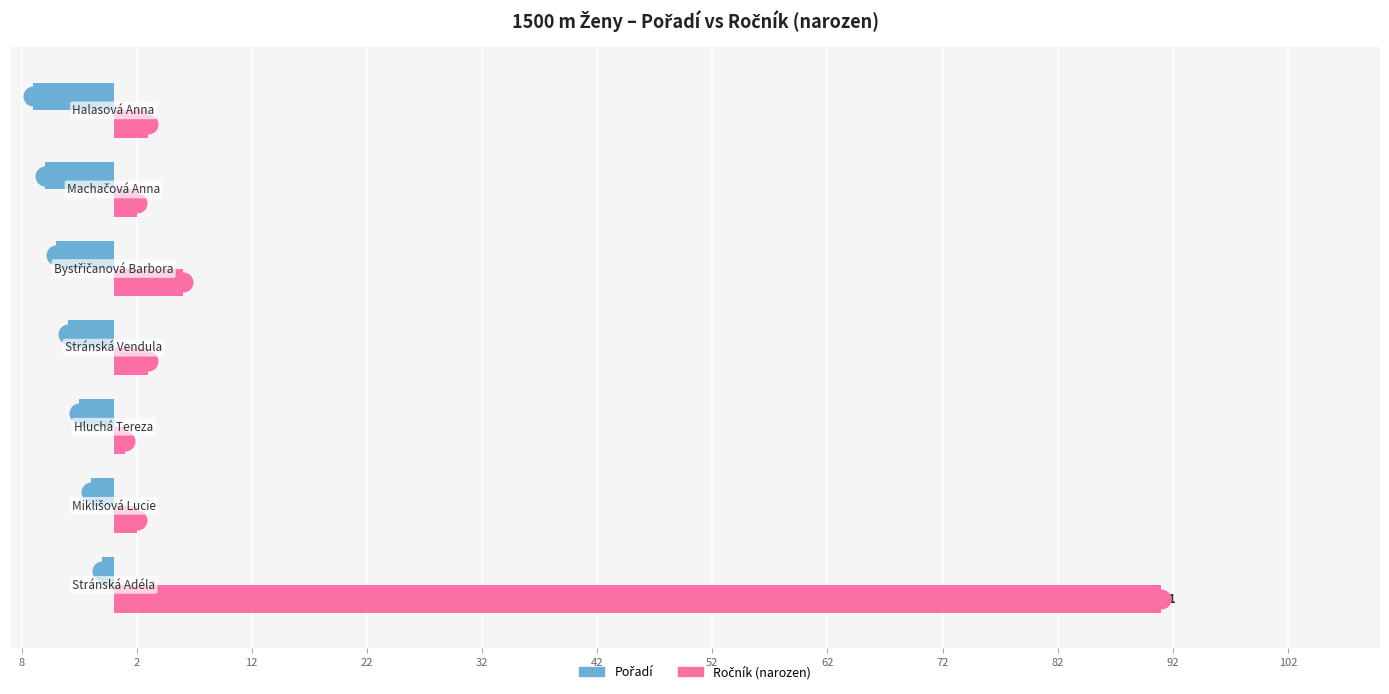

Which series has the widest spread of Y values?

Ročník